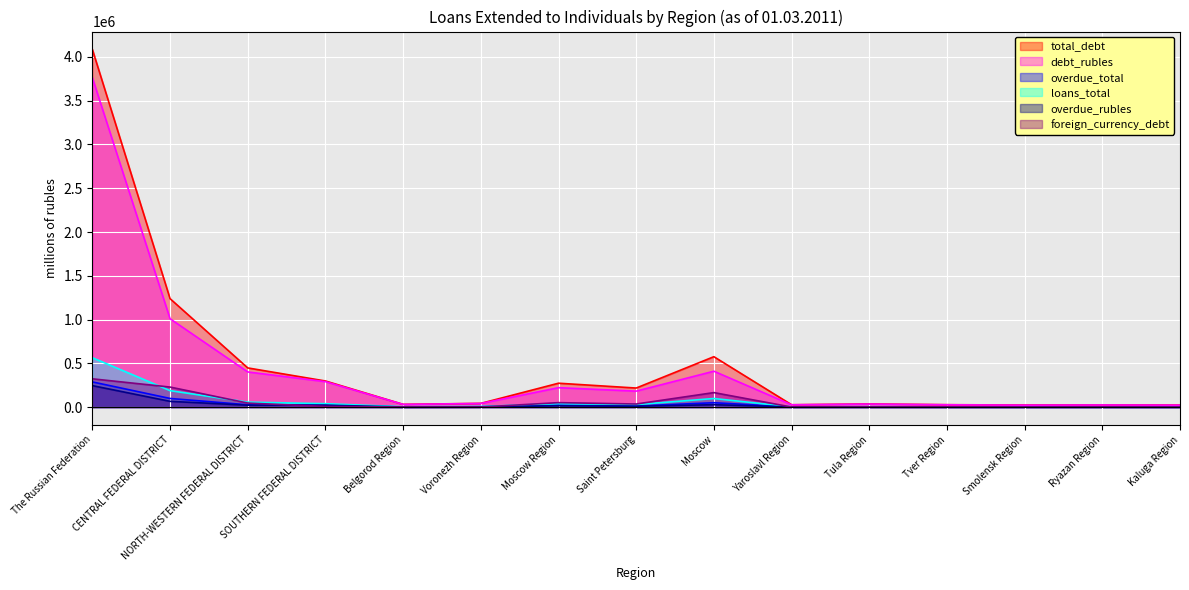

Is it true that total_debt equals 298249 at SOUTHERN FEDERAL DISTRICT?

True